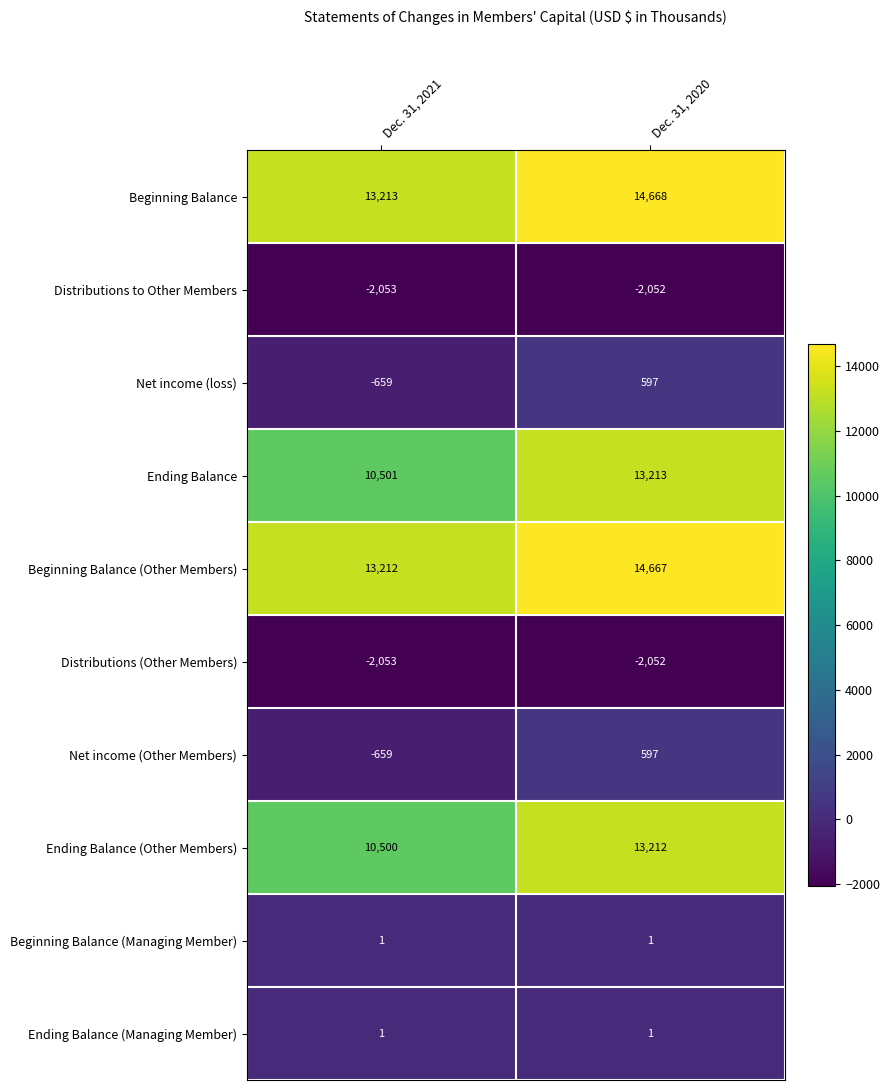

Reading left to right, transcribe all the data shown in this chart.

Beginning Balance: Dec. 31, 2021=13213	Dec. 31, 2020=14668
Distributions to Other Members: Dec. 31, 2021=-2053	Dec. 31, 2020=-2052
Net income (loss): Dec. 31, 2021=-659	Dec. 31, 2020=597
Ending Balance: Dec. 31, 2021=10501	Dec. 31, 2020=13213
Beginning Balance (Other Members): Dec. 31, 2021=13212	Dec. 31, 2020=14667
Distributions (Other Members): Dec. 31, 2021=-2053	Dec. 31, 2020=-2052
Net income (Other Members): Dec. 31, 2021=-659	Dec. 31, 2020=597
Ending Balance (Other Members): Dec. 31, 2021=10500	Dec. 31, 2020=13212
Beginning Balance (Managing Member): Dec. 31, 2021=1	Dec. 31, 2020=1
Ending Balance (Managing Member): Dec. 31, 2021=1	Dec. 31, 2020=1